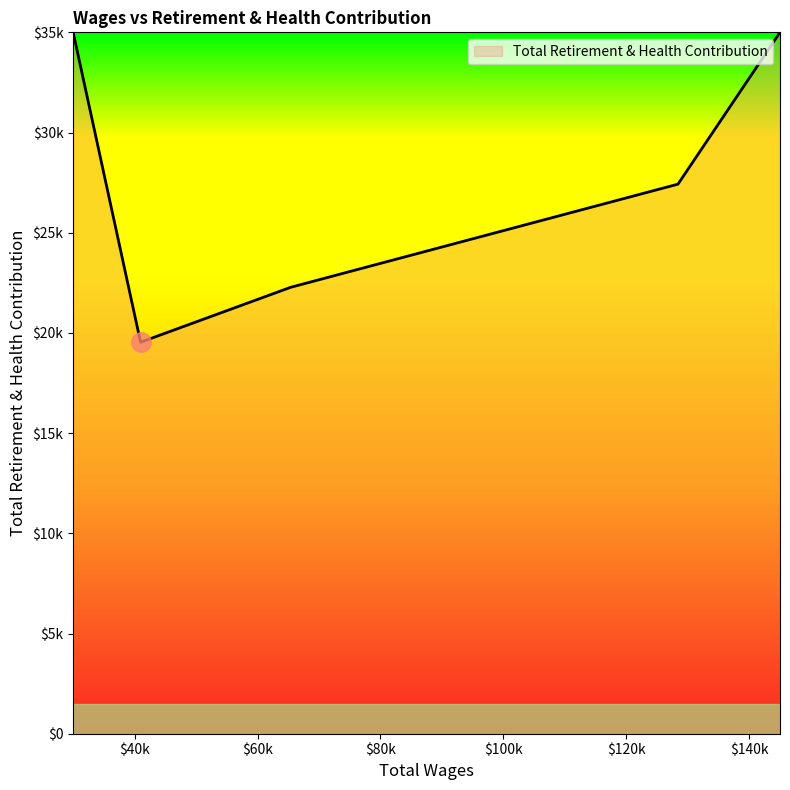

Is this an area chart (filled region under the line)?

Yes